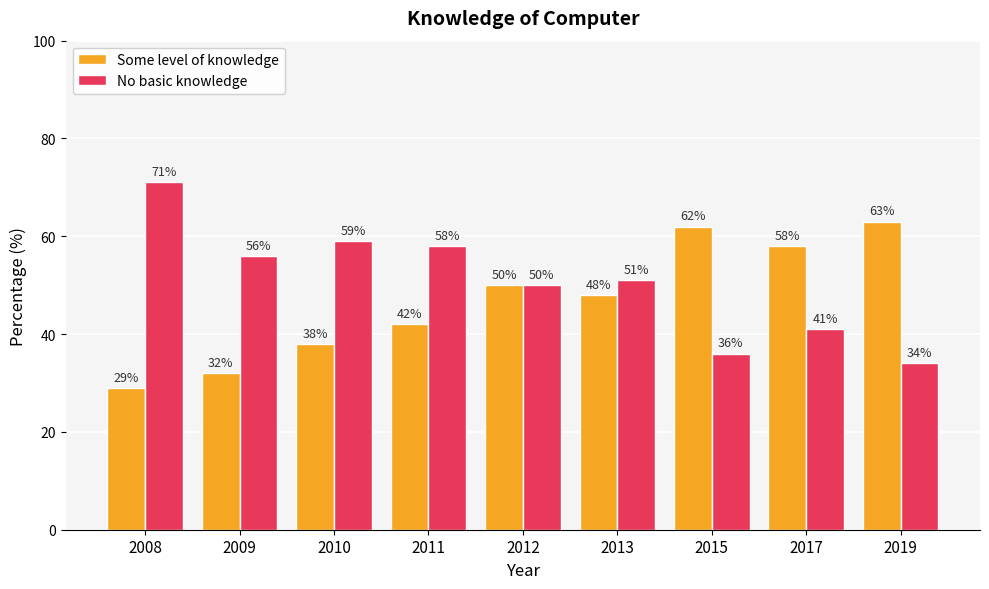

What is the sum of all No basic knowledge values?

456